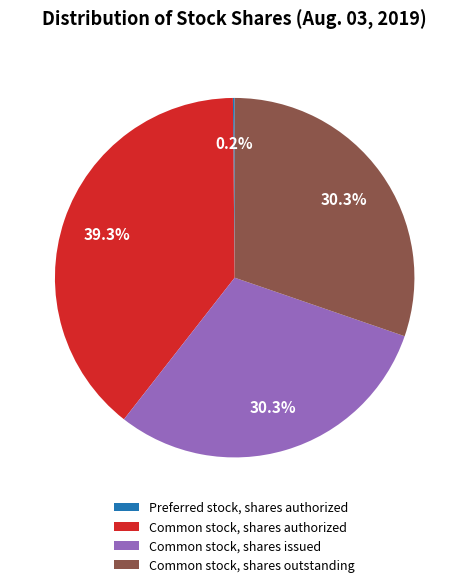

Between Common stock, shares authorized and Common stock, shares outstanding, which is larger?

Common stock, shares authorized